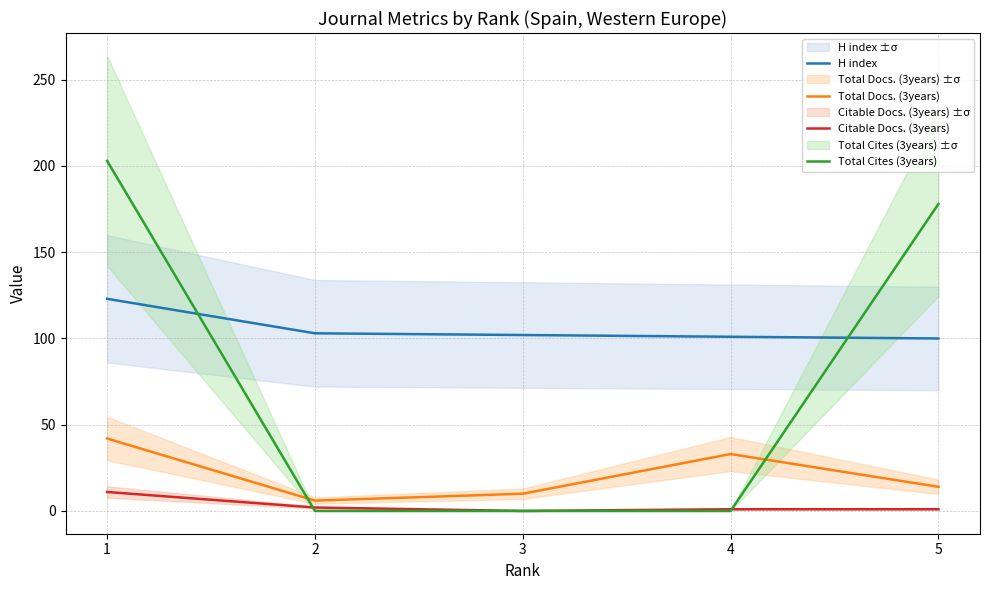

Which series has the largest range (max minus min)?

Total Cites (3years)